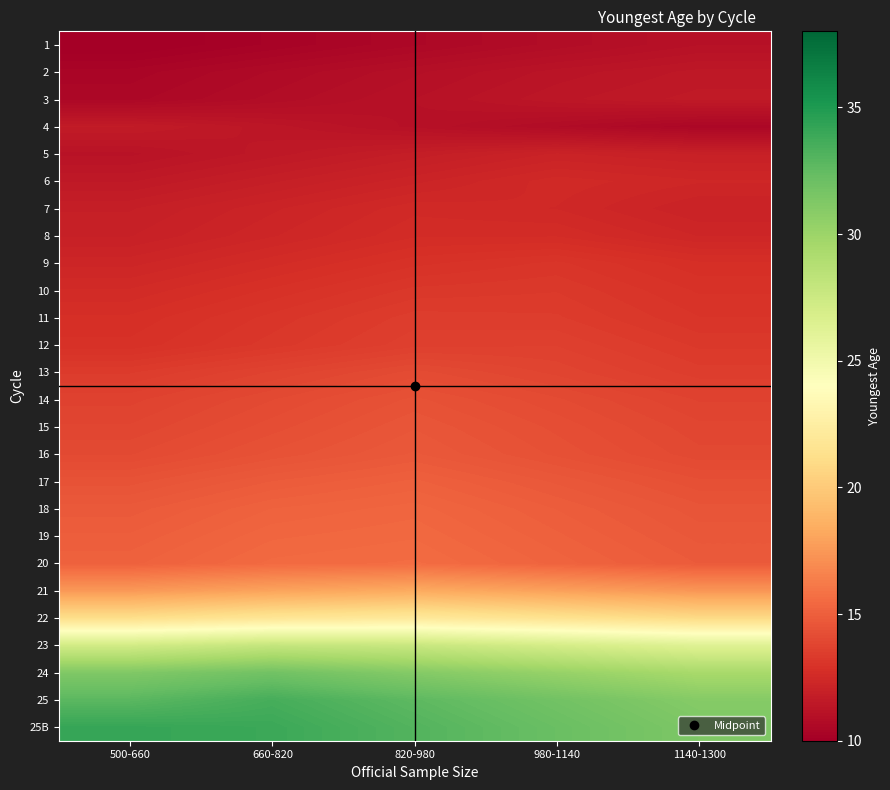

At how many categories does at least one series exceed 31?

5